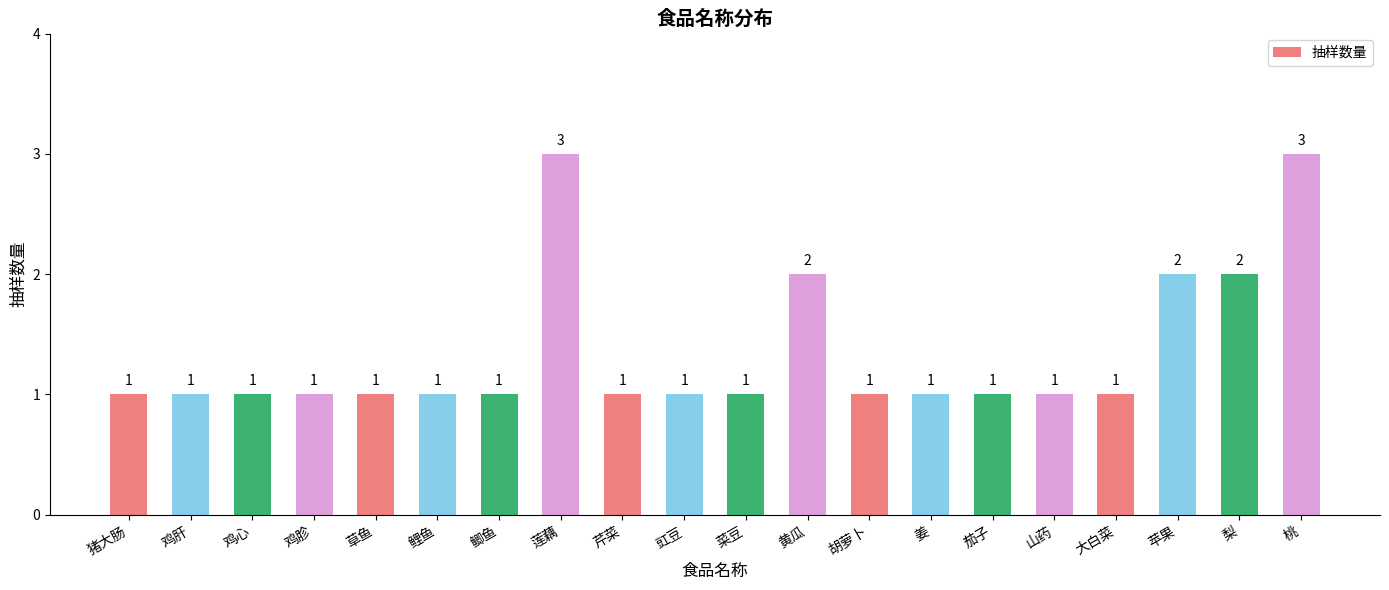

What is the value of the 9th bar from the left?

1